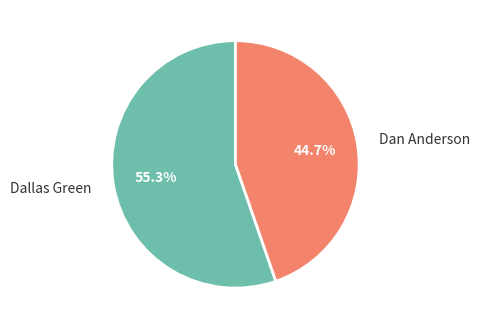

Which slice is the largest?

Dallas Green